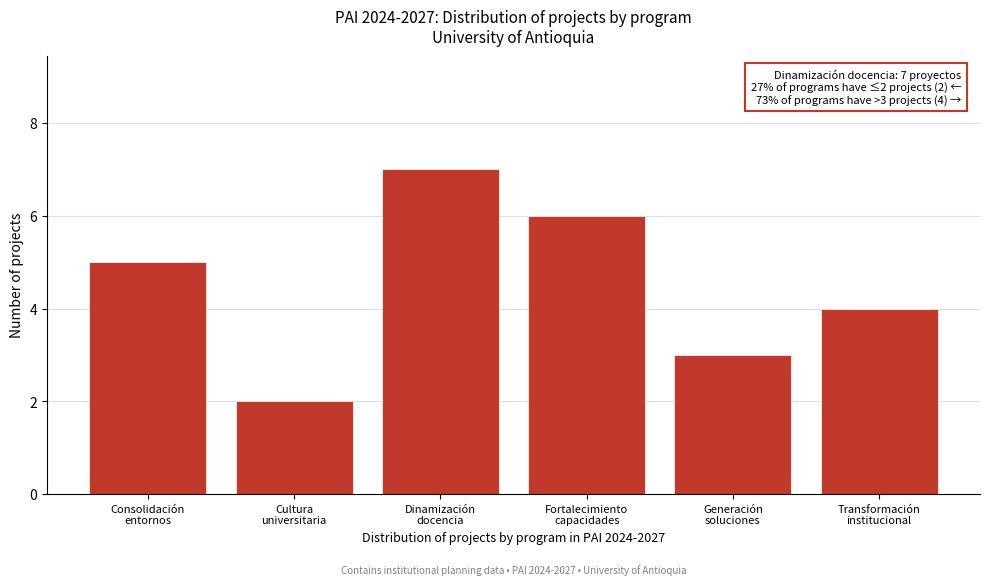

Reading left to right, transcribe all the data shown in this chart.

5	2	7	6	3	4